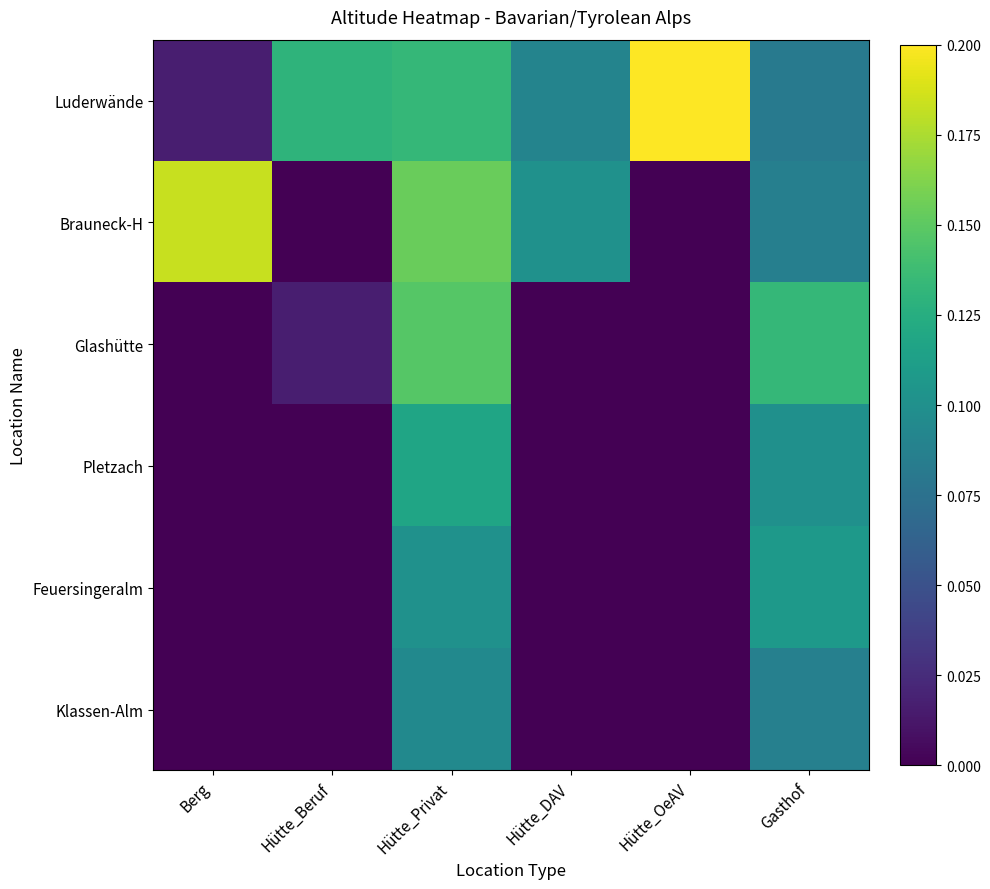

What is the spread (max minus min) of values at Hütte_Privat?

0.1